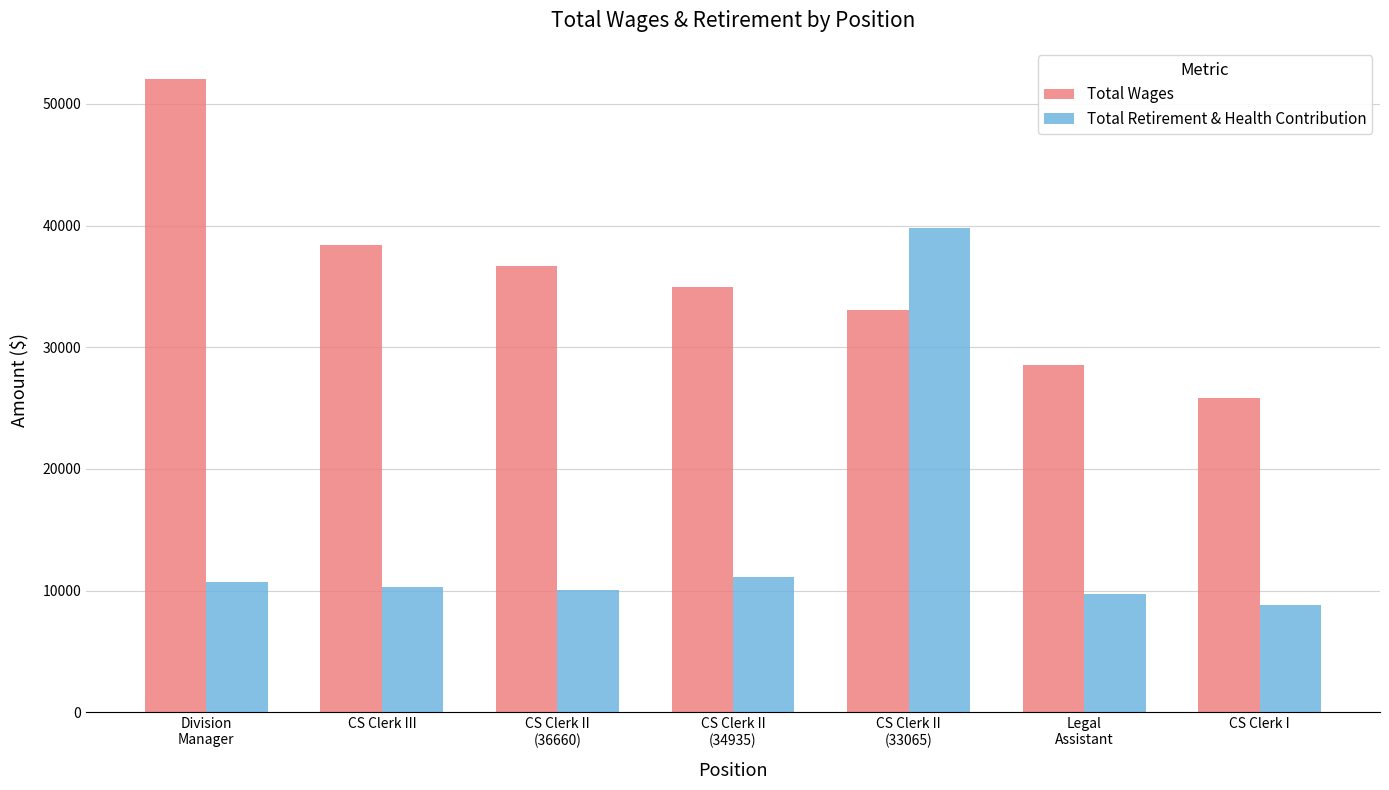

How many groups of bars are there?

7